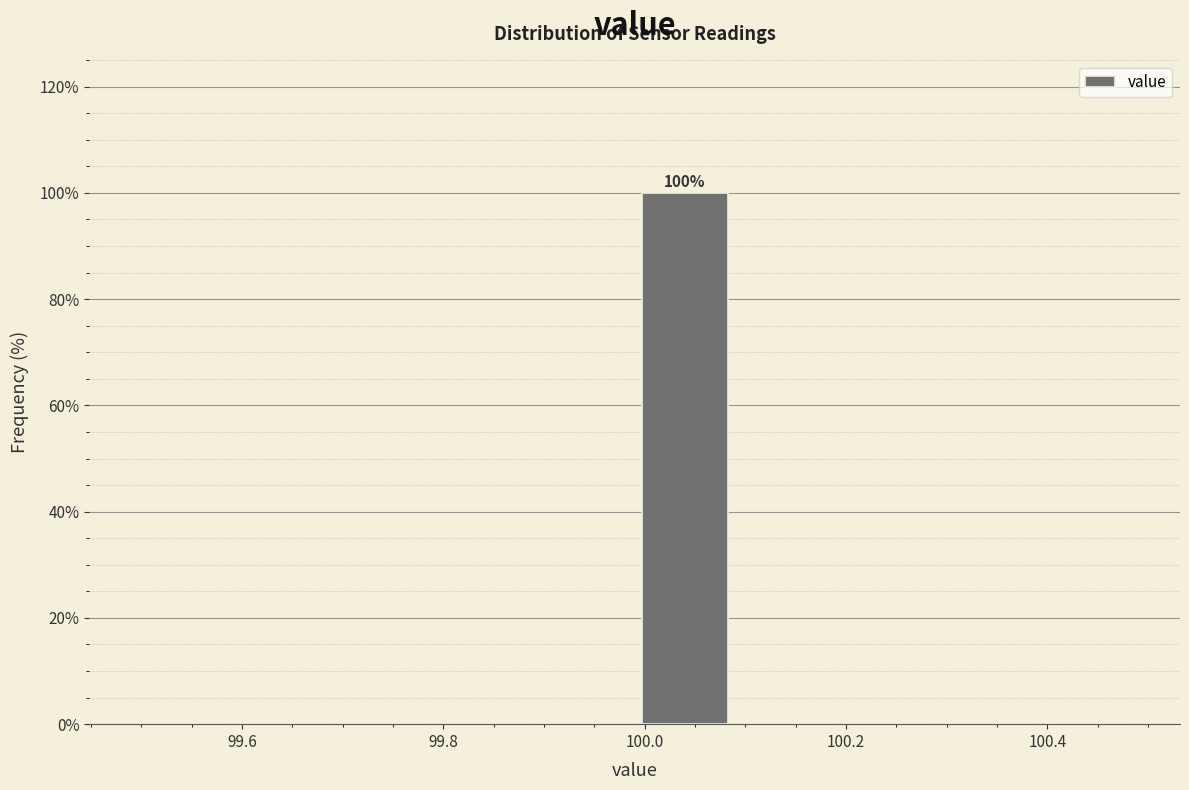

Over which range of the x-axis is the bar tallest?

99.99 to 100.09